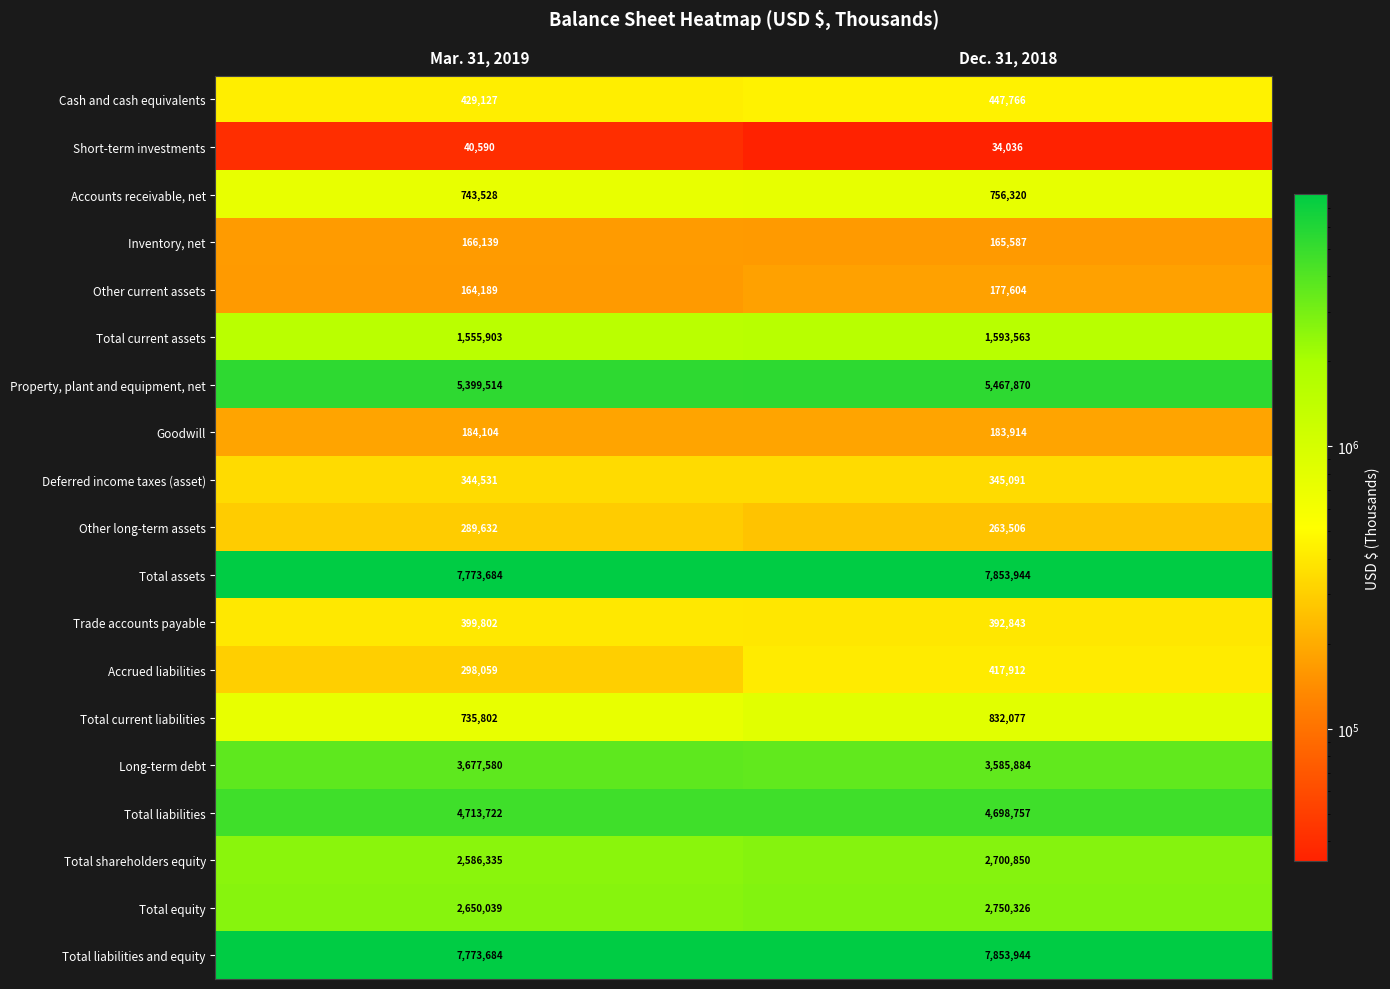

Is the value of Deferred income taxes (asset) at Mar. 31, 2019 greater than the value of Goodwill at Dec. 31, 2018?

Yes